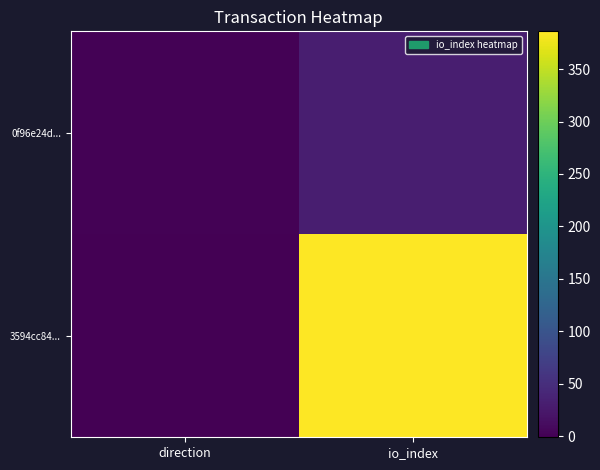

What is the spread (max minus min) of values at io_index?

354